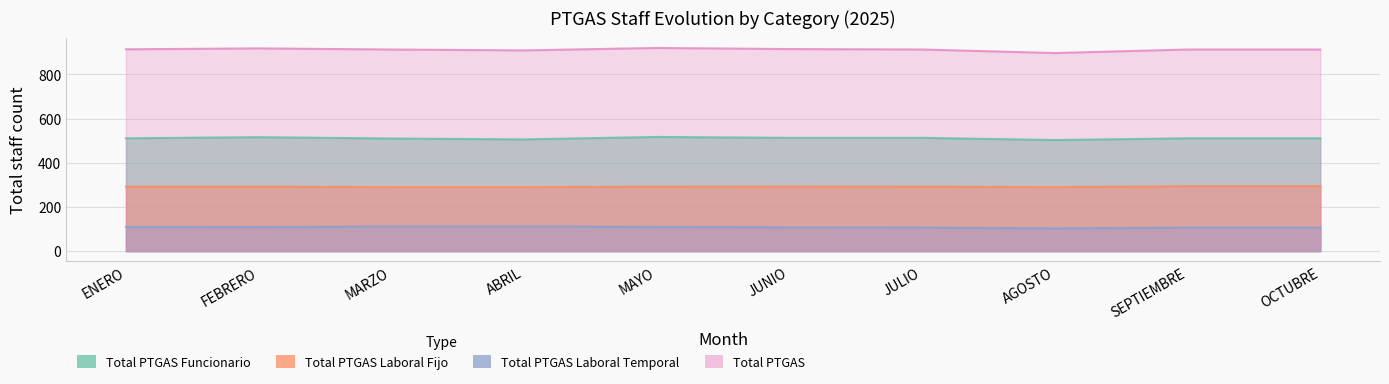

Which category has the highest value across all series?

MAYO